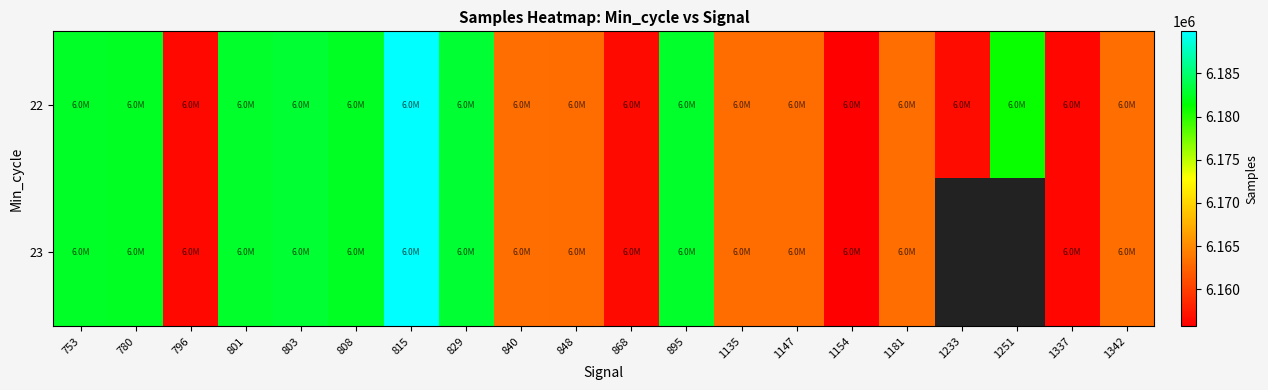

What is the maximum value for 23?

6189863.0